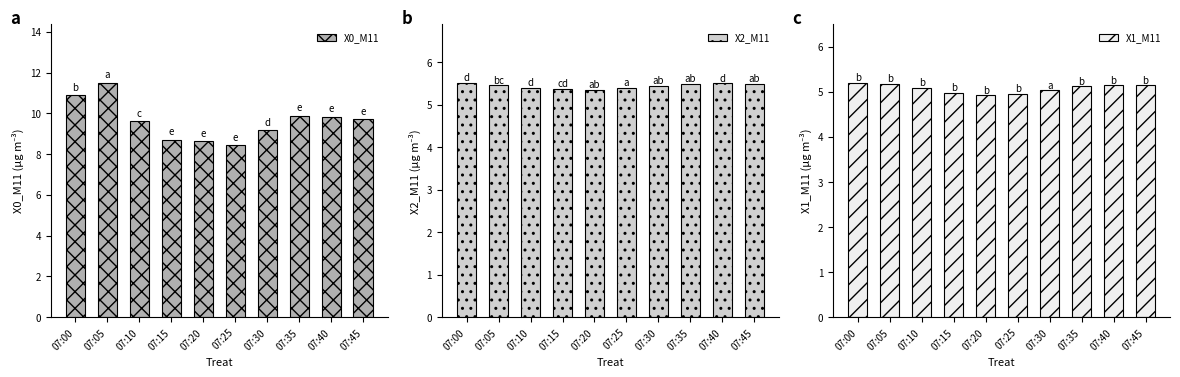

Rank the series by their maximum value, from lowest to highest.

X1_M11, X2_M11, X0_M11